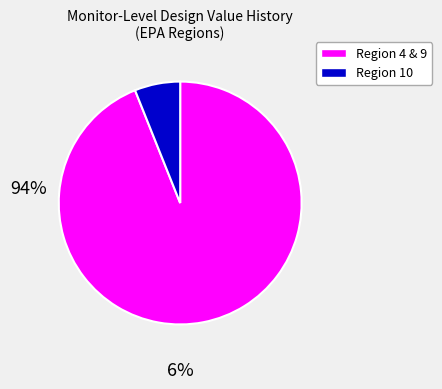

Is there a majority slice in this chart?

Yes